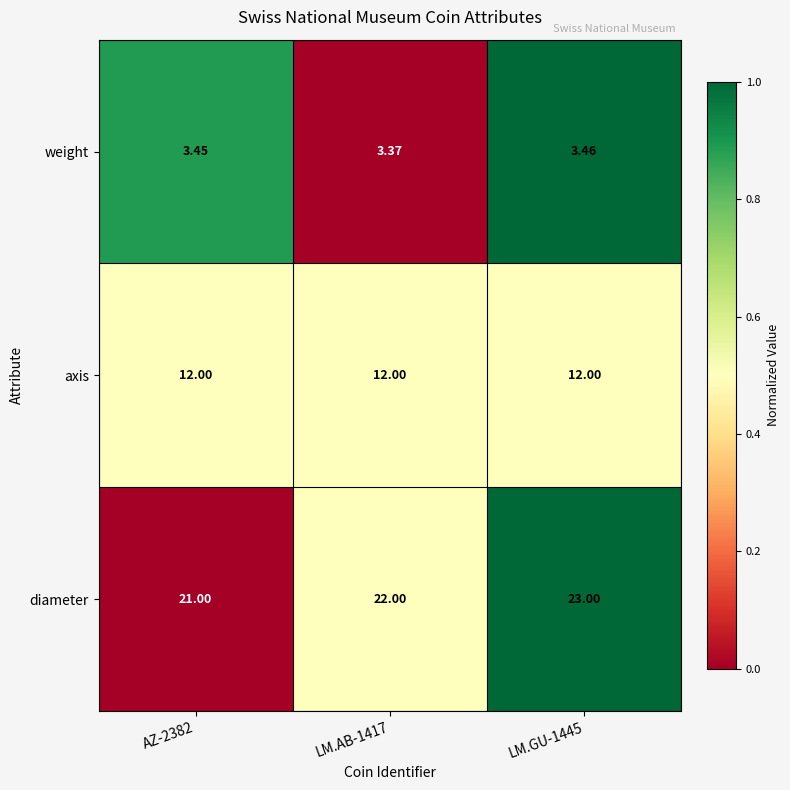

Between AZ-2382 and LM.GU-1445, which series saw the biggest shift?

diameter